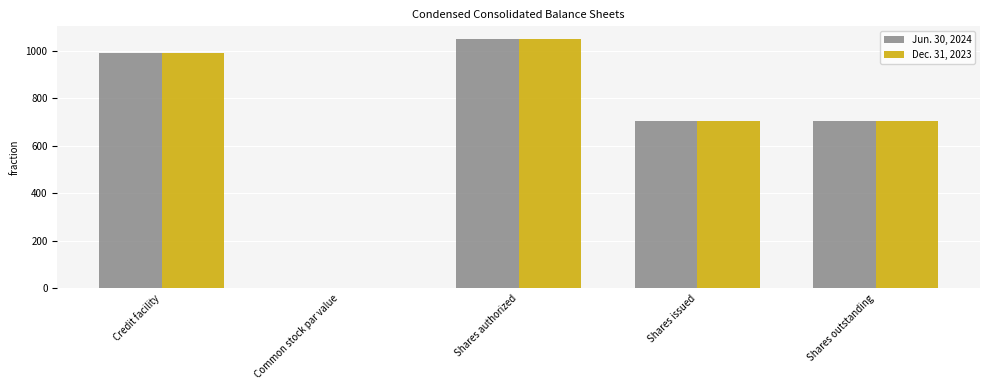

At which label does Jun. 30, 2024 first exceed 702?

Credit facility